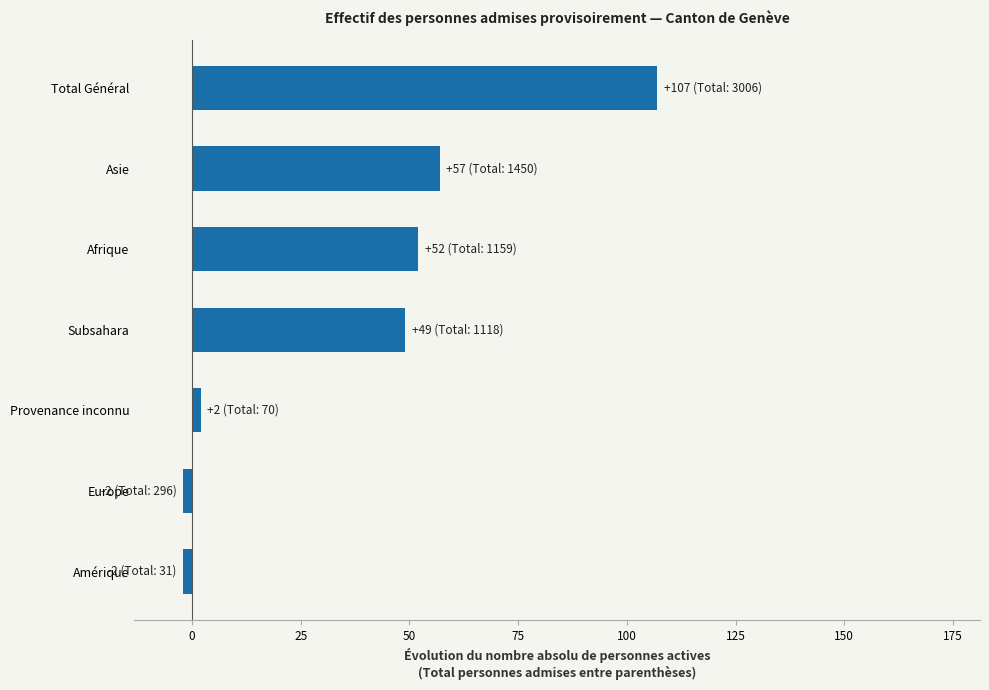

Approximately how many times larger is the value at Total Général compared to Asie?

1.9